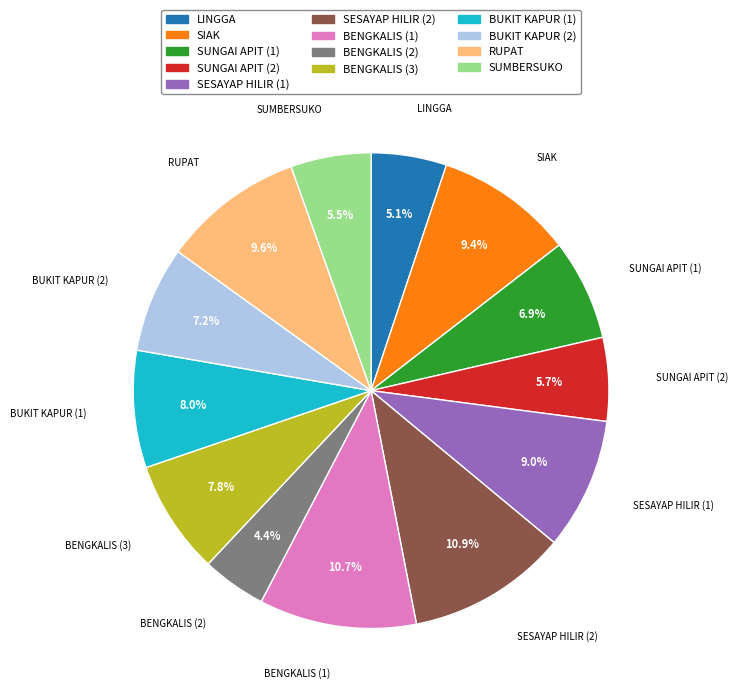

To the nearest percent, what percentage of the pie is RUPAT?

10%